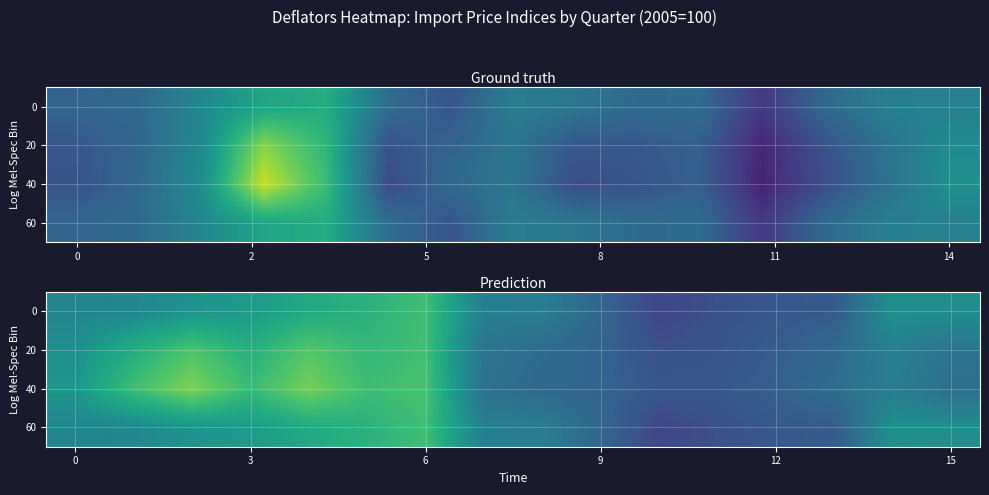

Which label corresponds to the smallest value in the chart?

10